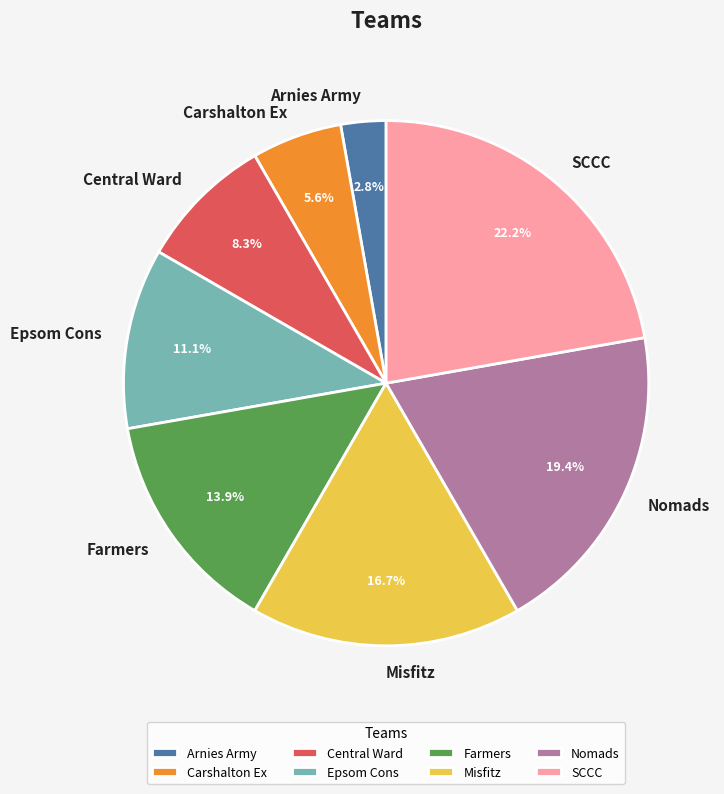

Is there any slice that represents more than half of the pie?

No